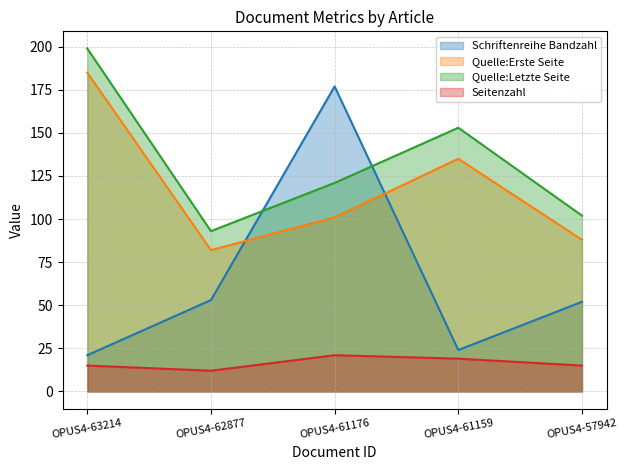

At OPUS4-57942, list the series in order from largest to smallest.

Quelle:Letzte Seite, Quelle:Erste Seite, Schriftenreihe Bandzahl, Seitenzahl